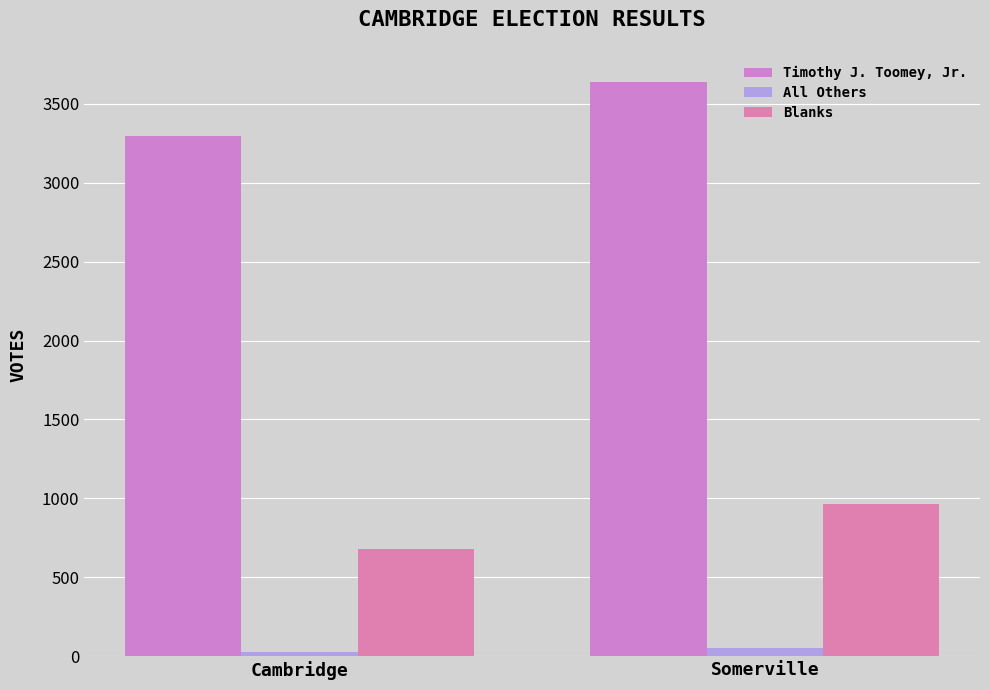

Is it true that All Others equals 50 at Somerville?

True